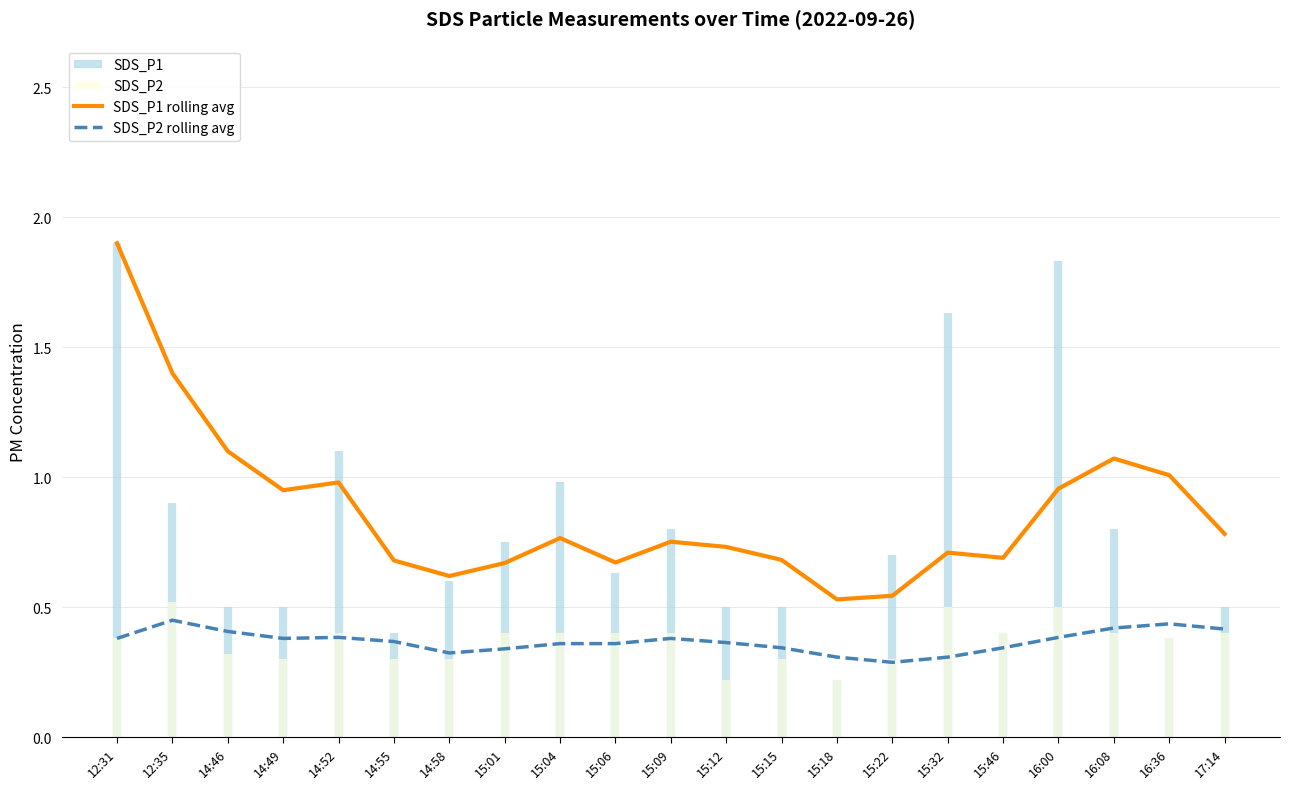

Reading left to right, extract all data points from this chart.

SDS_P1: 1.9	0.9	0.5	0.5	1.1	0.4	0.6	0.8	1.0	0.6	0.8	0.5	0.5	0.2	0.7	1.6	0.4	1.8	0.8	0.4	0.5
SDS_P2: 0.4	0.5	0.3	0.3	0.4	0.3	0.3	0.4	0.4	0.4	0.4	0.2	0.3	0.2	0.3	0.5	0.4	0.5	0.4	0.4	0.4